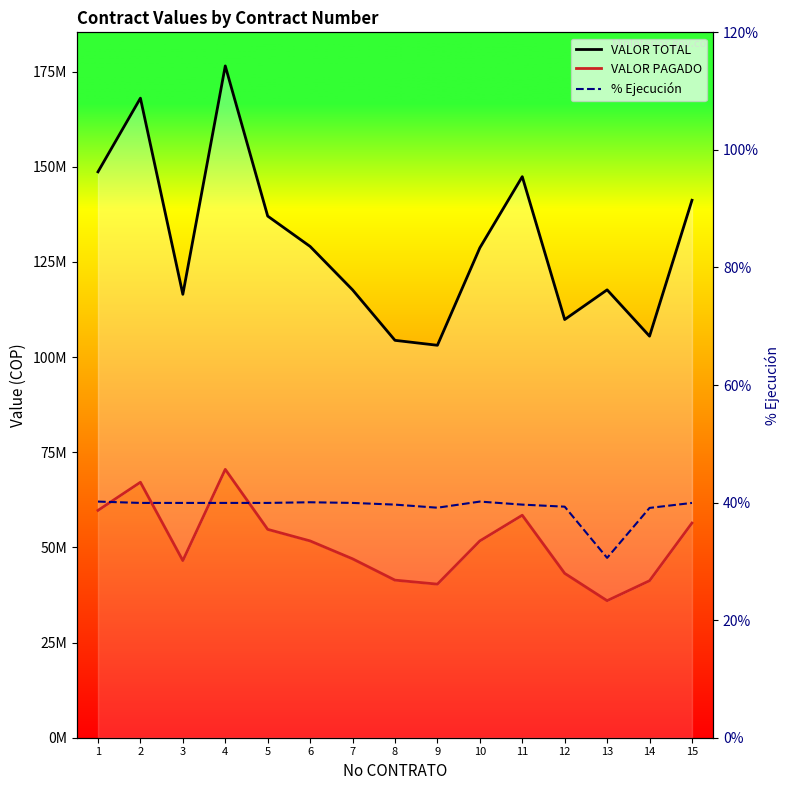

Between 1 and 14, which series saw the biggest shift?

VALOR TOTAL